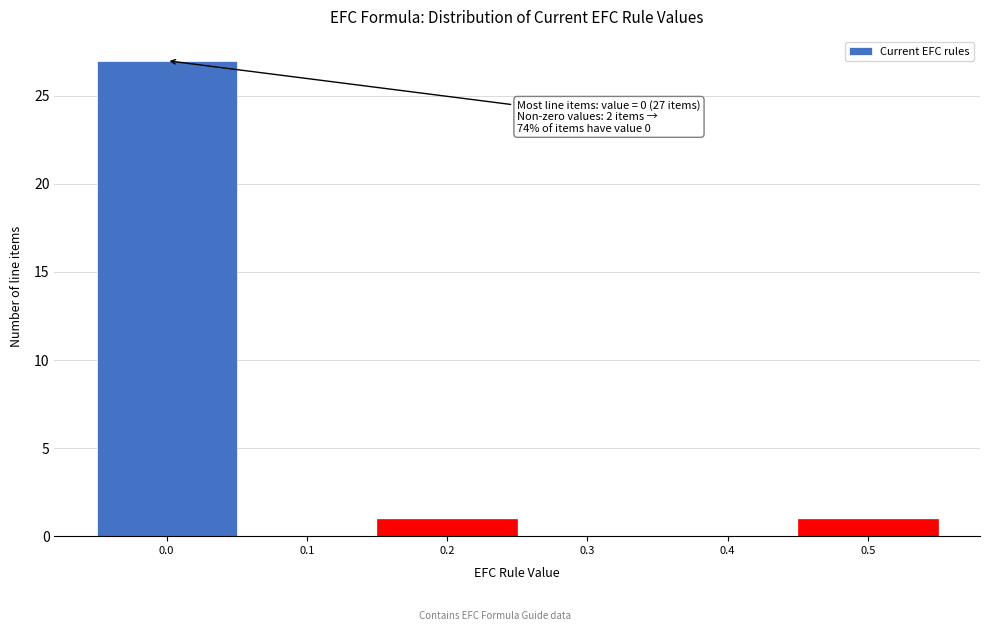

Reading left to right, what are all the values shown in this chart?

0.0=27	0.1=0	0.2=1	0.3=0	0.4=0	0.5=1